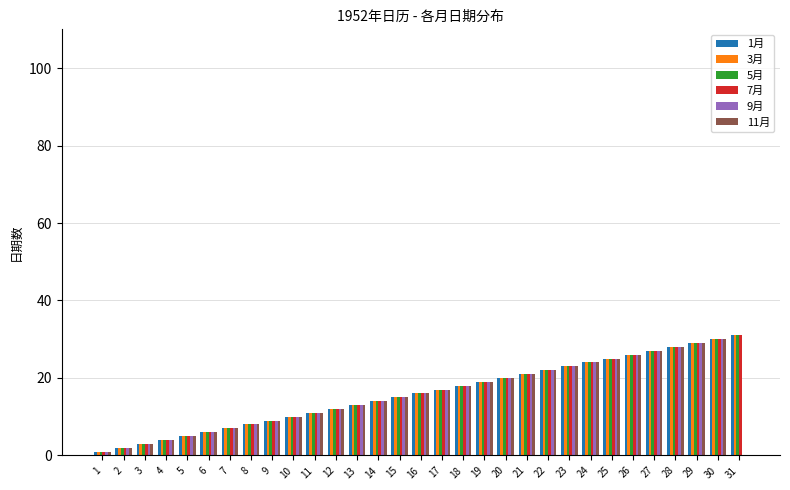

Is the value of 1月 at 25 greater than the value of 5月 at 7?

Yes